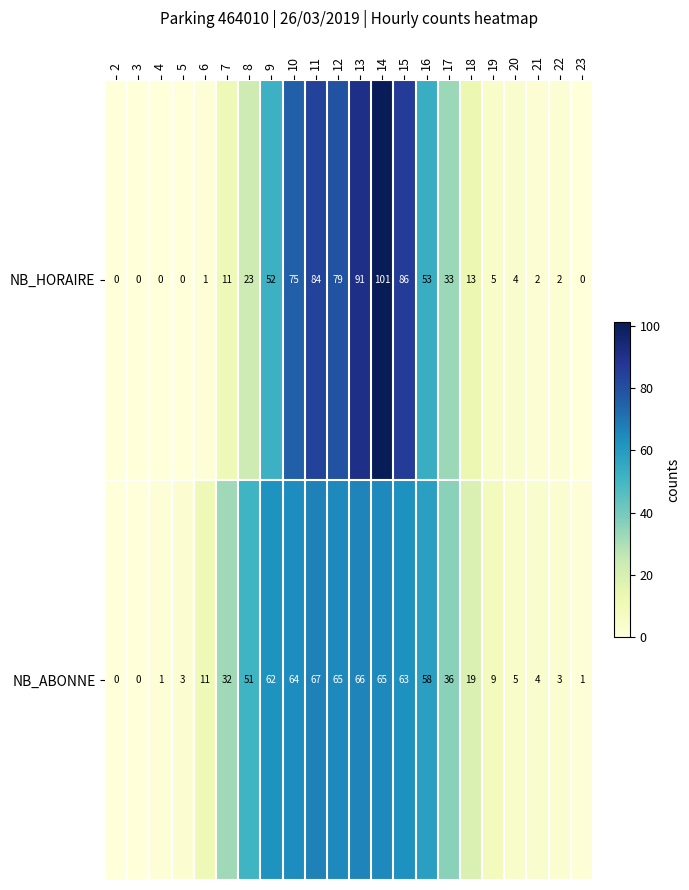

At which label does NB_ABONNE reach its peak?

11